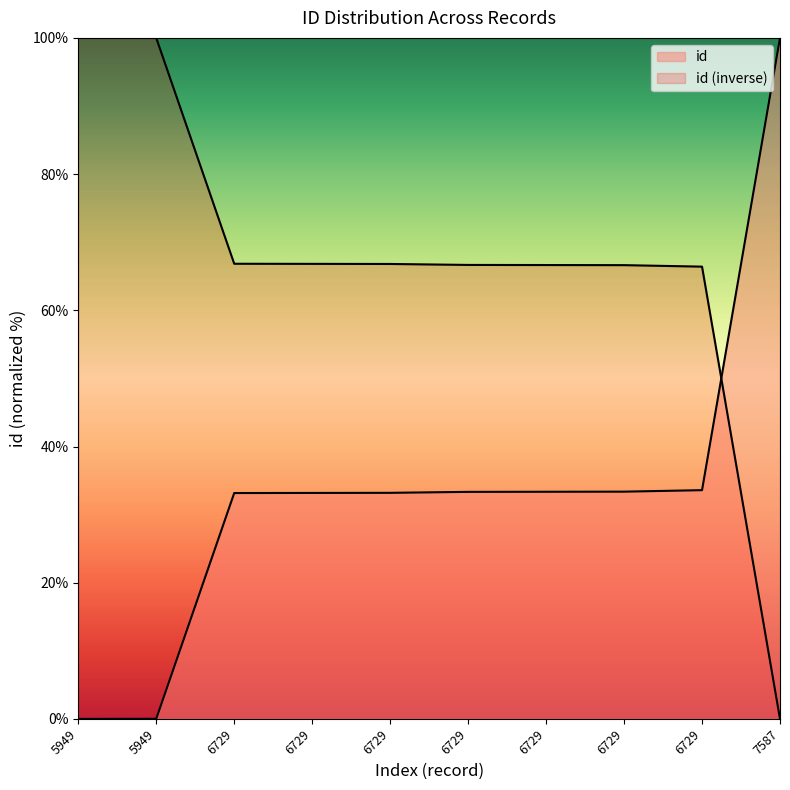

Does the chart display data point markers on the line(s)?

No